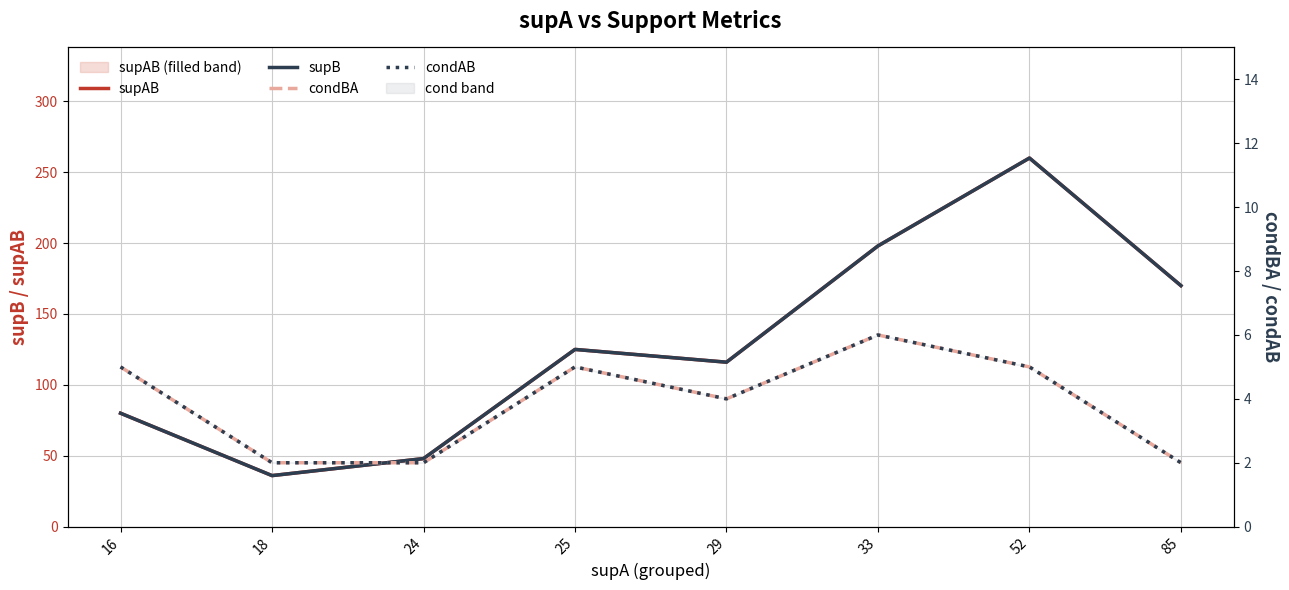

What is the value of the supB point at the 8th from the left?

170